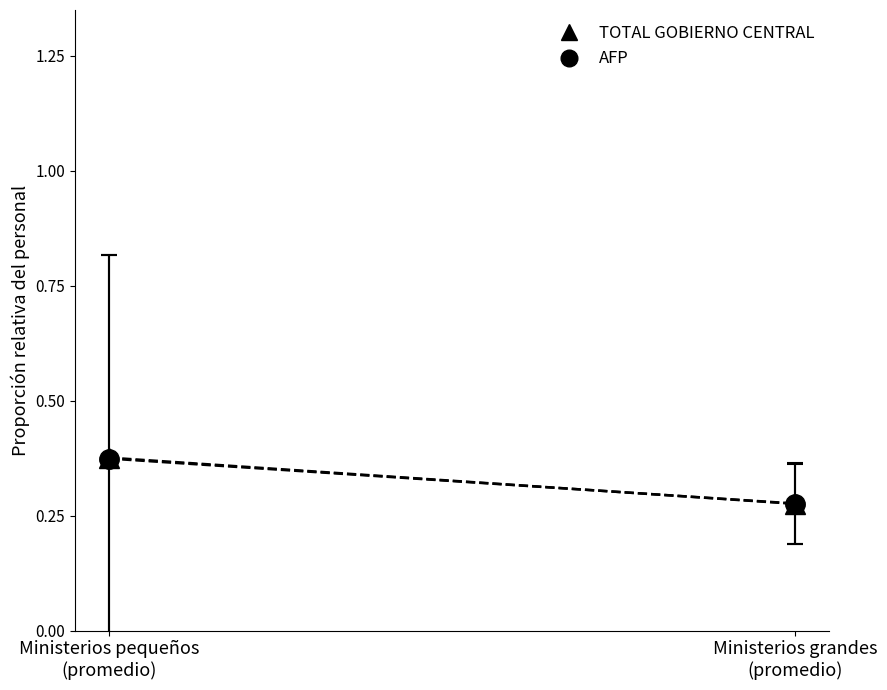

Which has a higher value, Ministerios grandes
(promedio) or Ministerios pequeños
(promedio)?

Ministerios pequeños
(promedio)